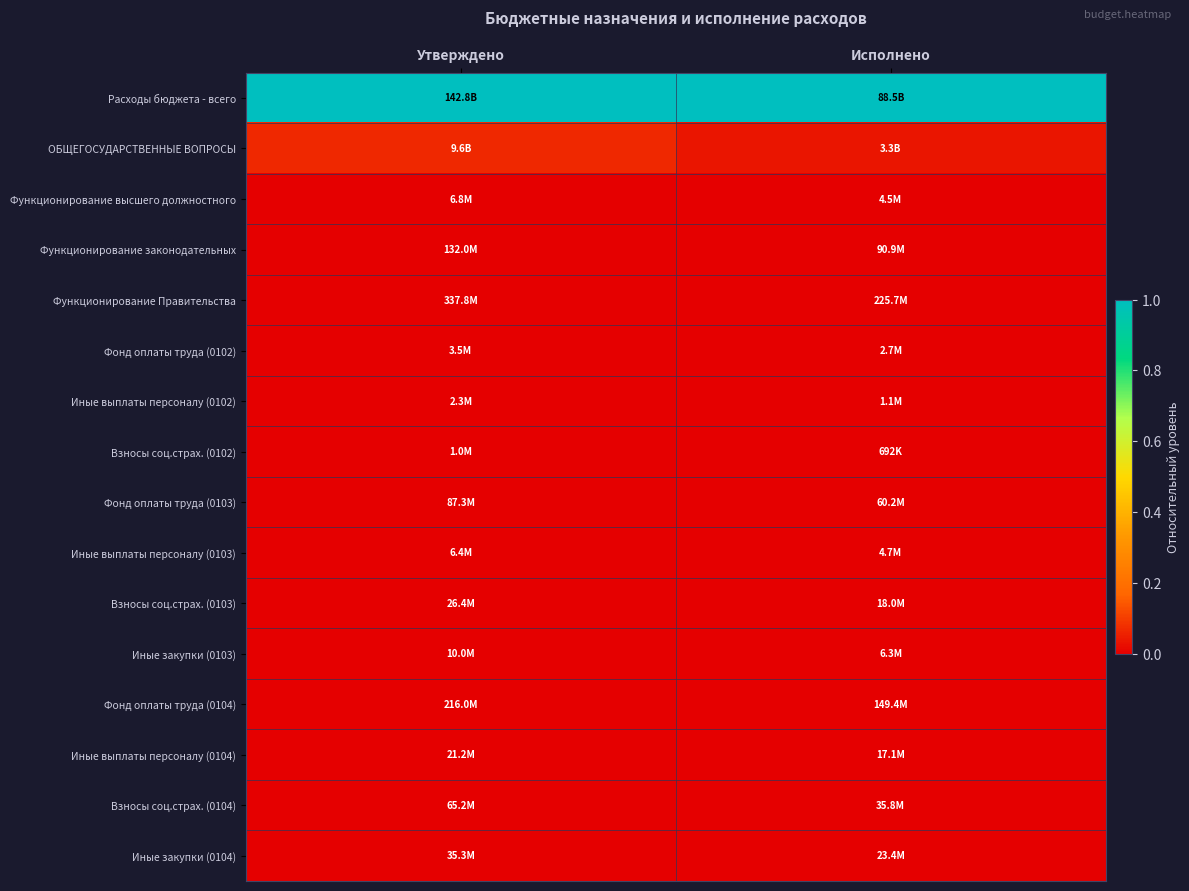

Reading left to right, list all the values displayed in this chart.

Расходы бюджета - всего: Утверждено=1.0	Исполнено=1.0
ОБЩЕГОСУДАРСТВЕННЫЕ ВОПРОСЫ: Утверждено=0.1	Исполнено=0.0
Функционирование высшего должностного: Утверждено=0.0	Исполнено=0.0
Функционирование законодательных: Утверждено=0.0	Исполнено=0.0
Функционирование Правительства: Утверждено=0.0	Исполнено=0.0
Фонд оплаты труда (0102): Утверждено=0.0	Исполнено=0.0
Иные выплаты персоналу (0102): Утверждено=0.0	Исполнено=0.0
Взносы соц.страх. (0102): Утверждено=0.0	Исполнено=0.0
Фонд оплаты труда (0103): Утверждено=0.0	Исполнено=0.0
Иные выплаты персоналу (0103): Утверждено=0.0	Исполнено=0.0
Взносы соц.страх. (0103): Утверждено=0.0	Исполнено=0.0
Иные закупки (0103): Утверждено=0.0	Исполнено=0.0
Фонд оплаты труда (0104): Утверждено=0.0	Исполнено=0.0
Иные выплаты персоналу (0104): Утверждено=0.0	Исполнено=0.0
Взносы соц.страх. (0104): Утверждено=0.0	Исполнено=0.0
Иные закупки (0104): Утверждено=0.0	Исполнено=0.0